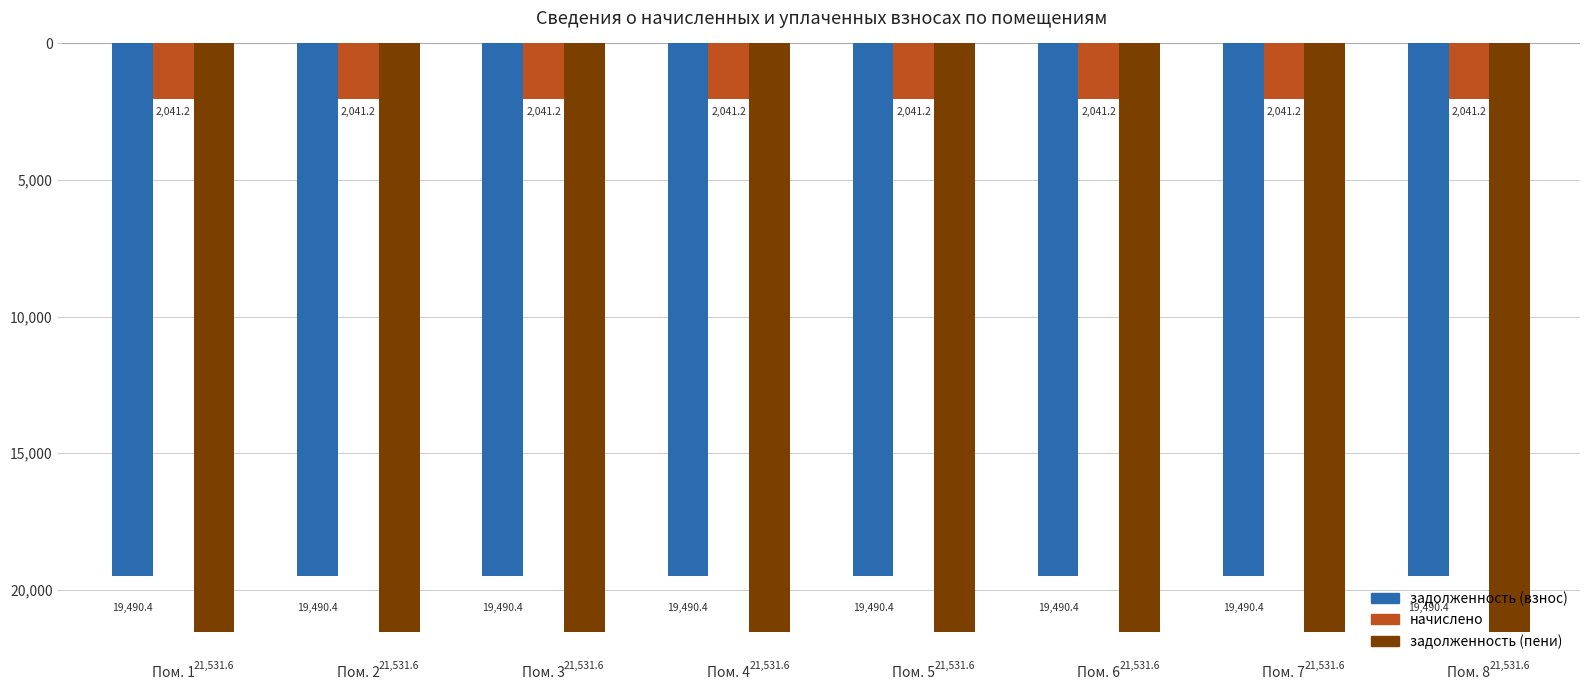

Are the bars grouped side by side (vs. stacked)?

Yes